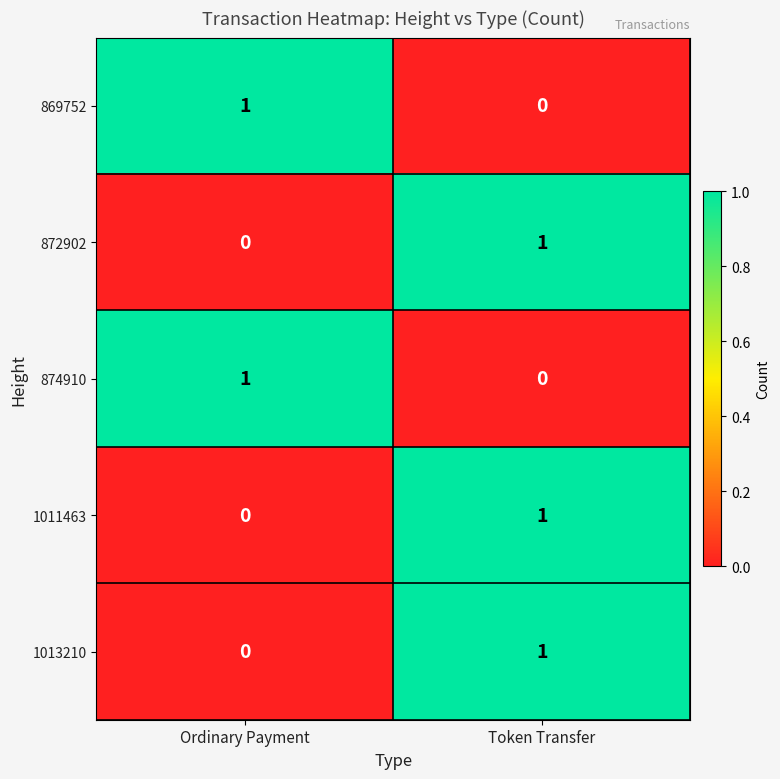

What is the total value across all series at Ordinary Payment?

2